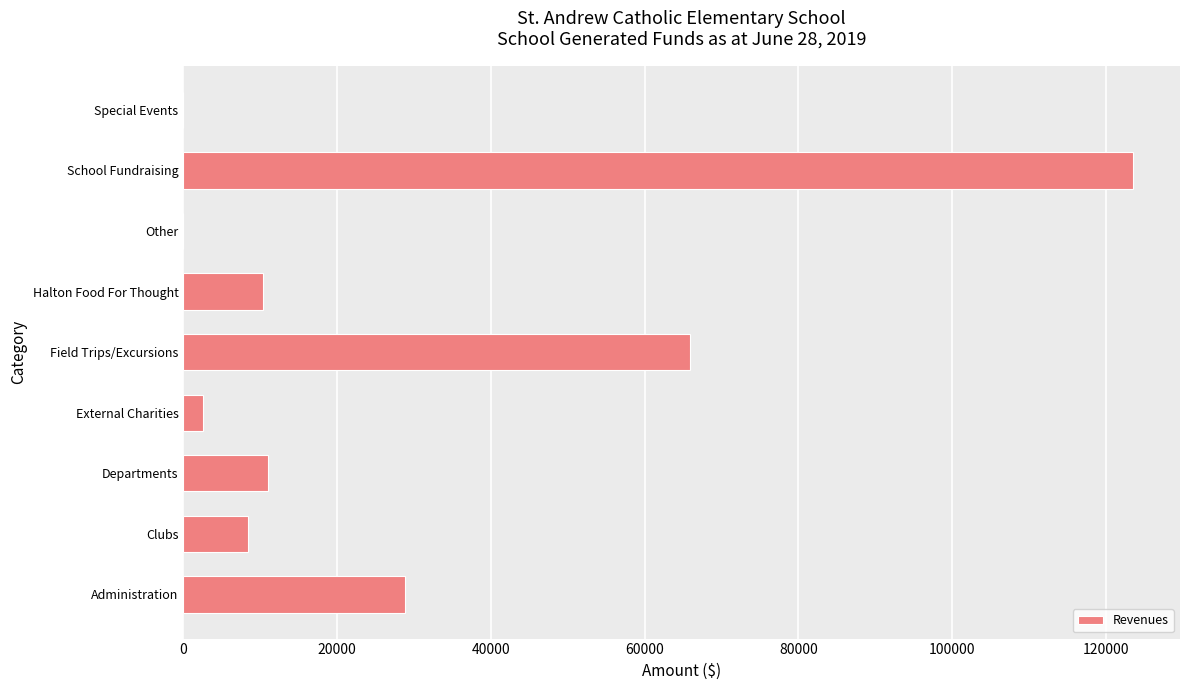

The value at School Fundraising is 123474.1. True or false?

True